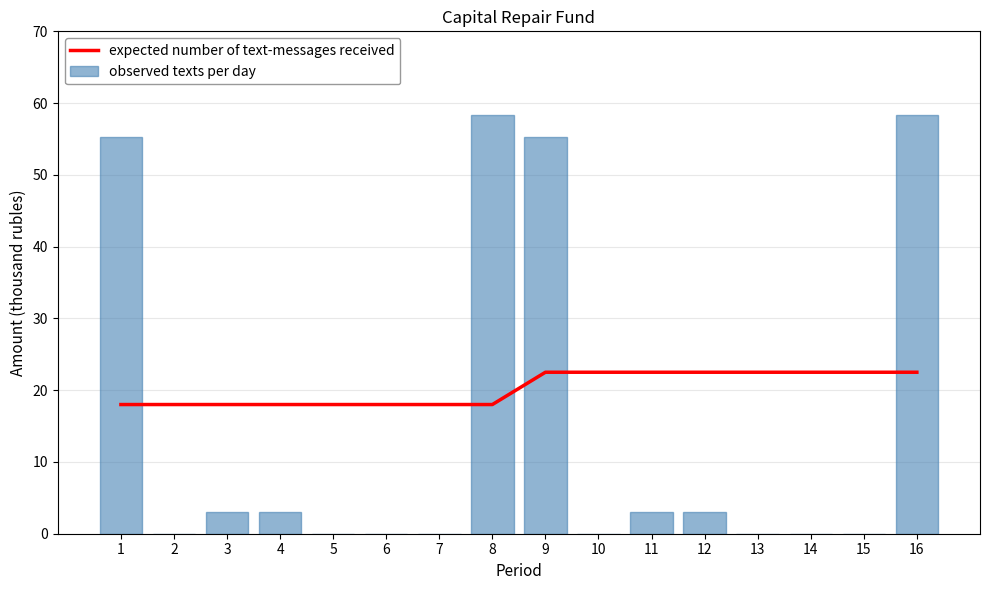

Count the number of categories in the chart.

16